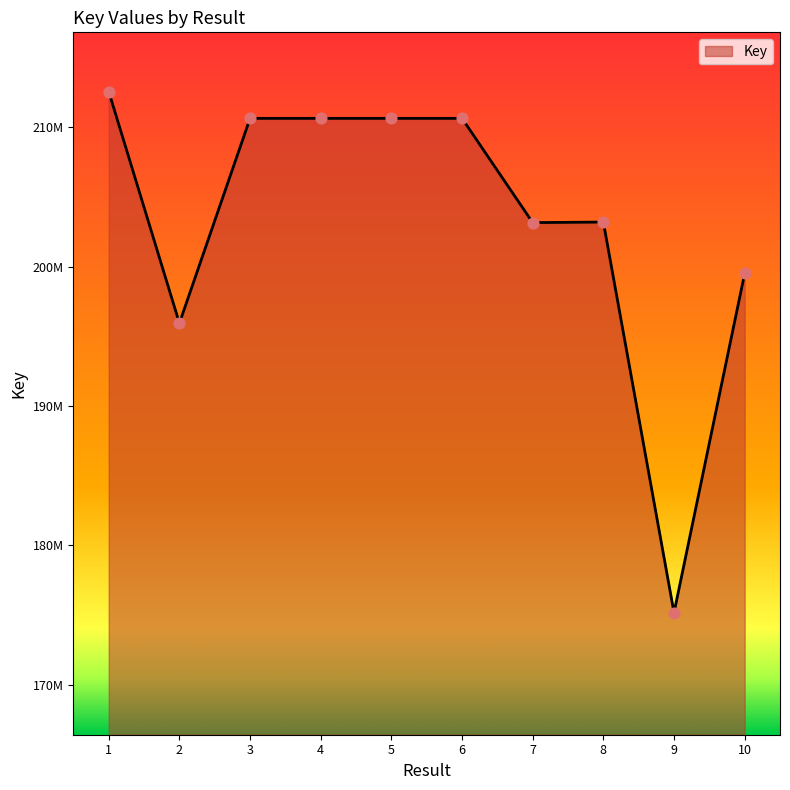

What is the ratio of the value at 5 to the value at 4?

1.0